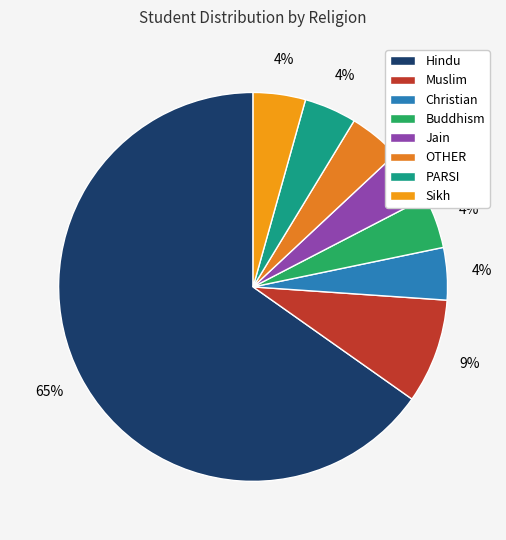

What is the largest slice in the pie chart?

Hindu